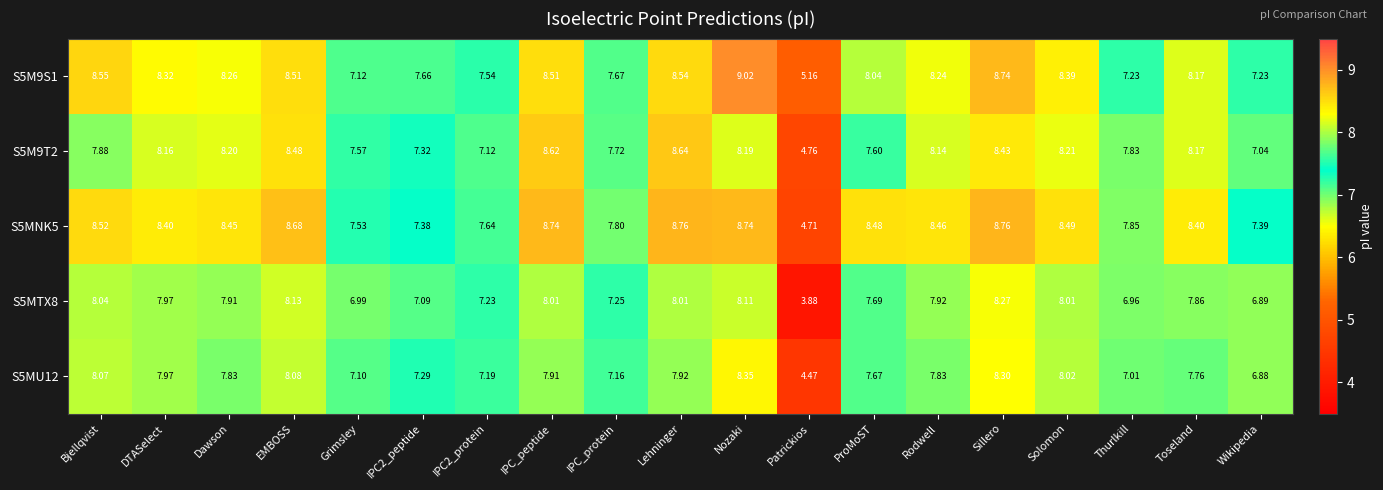

At which category is the sum across all series the highest?

Sillero